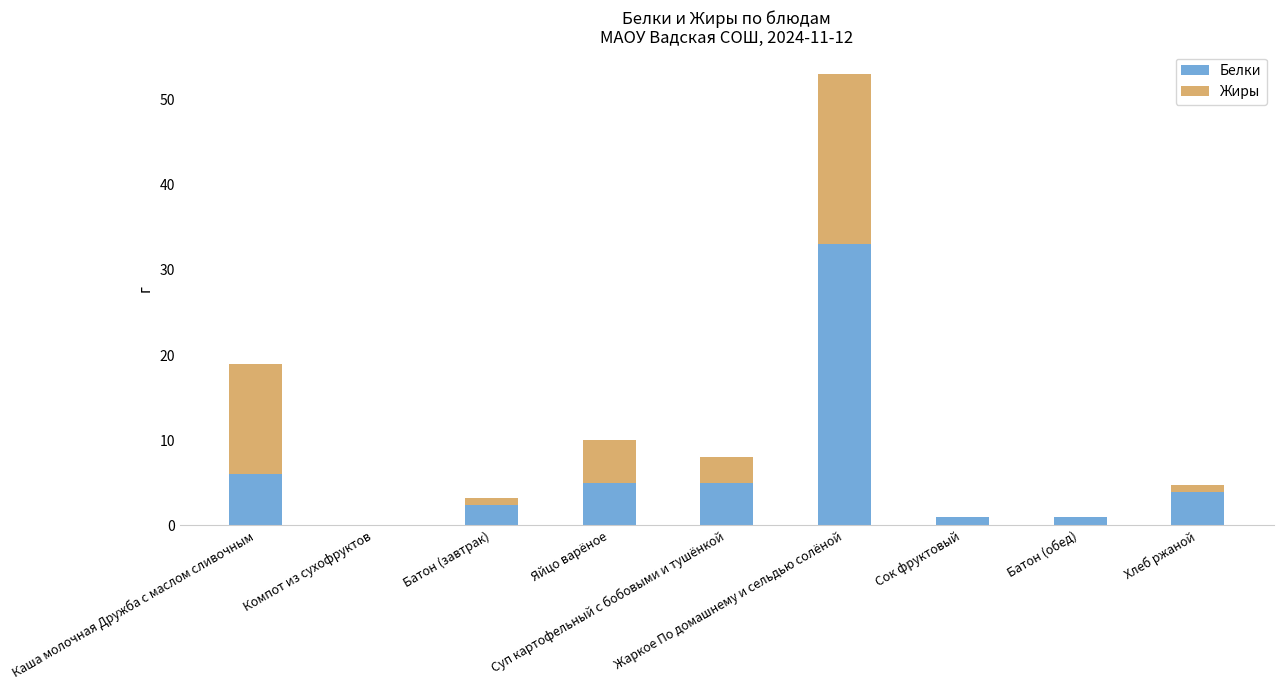

What is the maximum value for Белки?

33.0